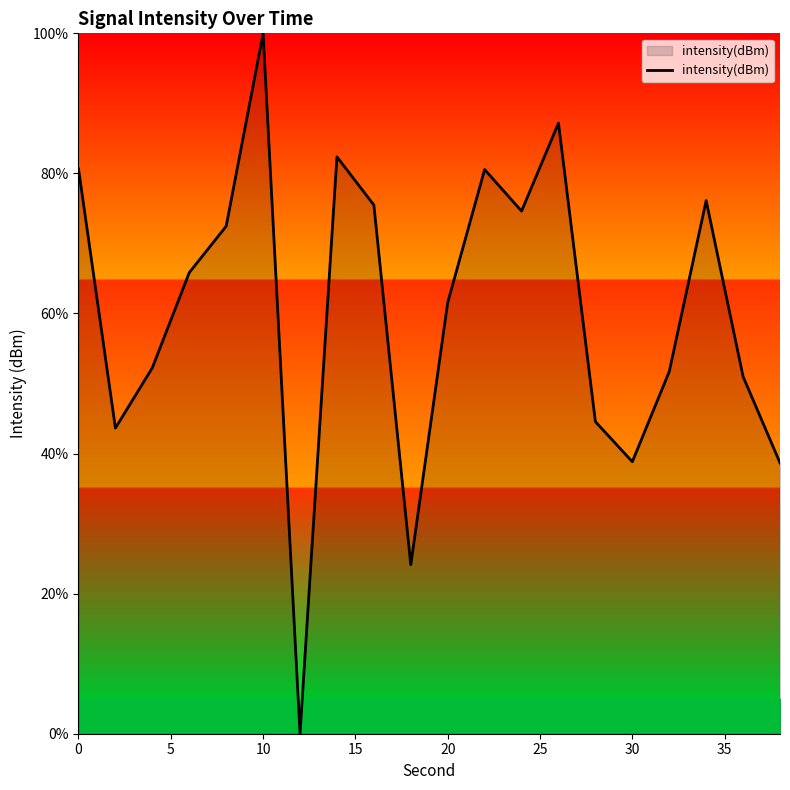

What is the maximum value shown in the chart?

100.0